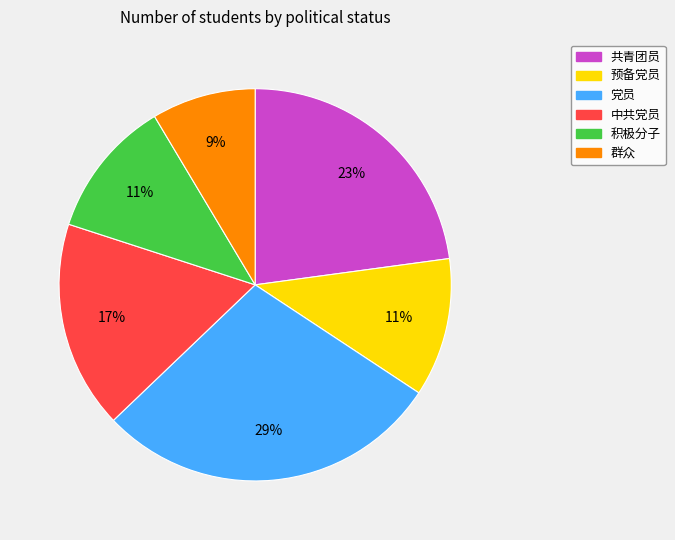

True or false: 中共党员 accounts for 2% of the total.

False